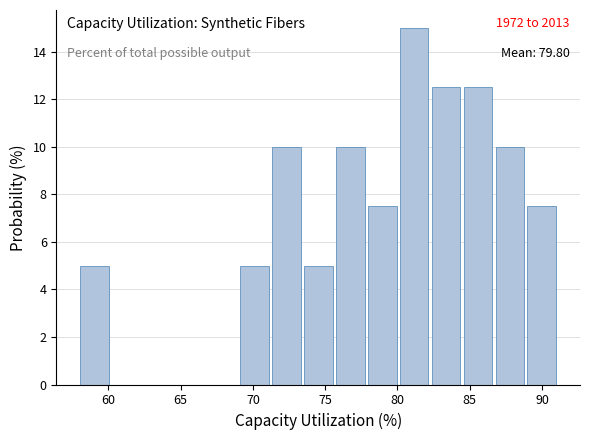

Over which range of the x-axis is the bar tallest?

80.0 to 82.5